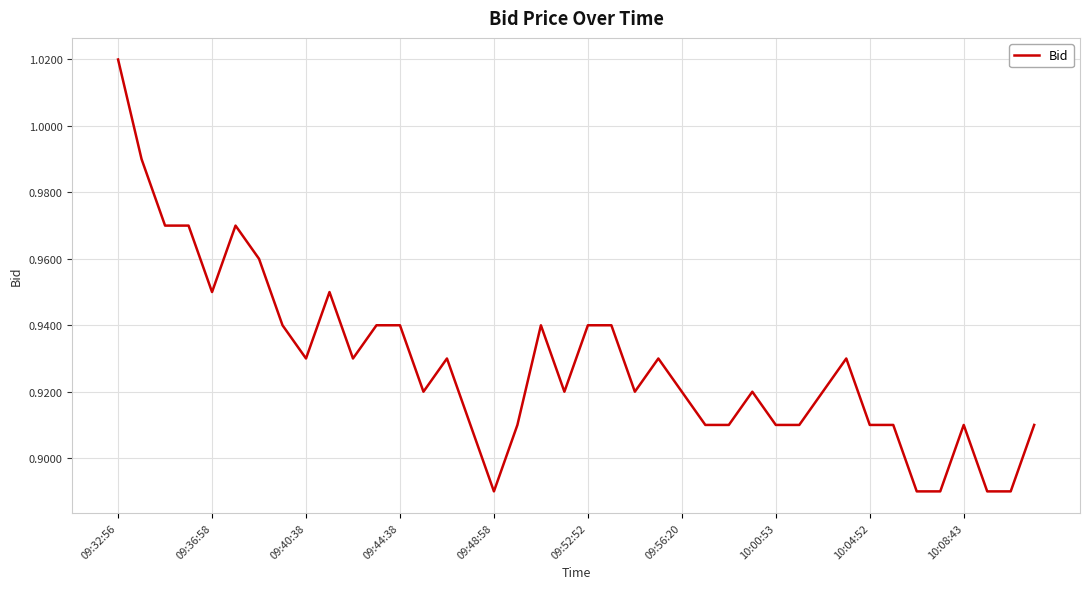

Does the chart have visible grid lines?

Yes